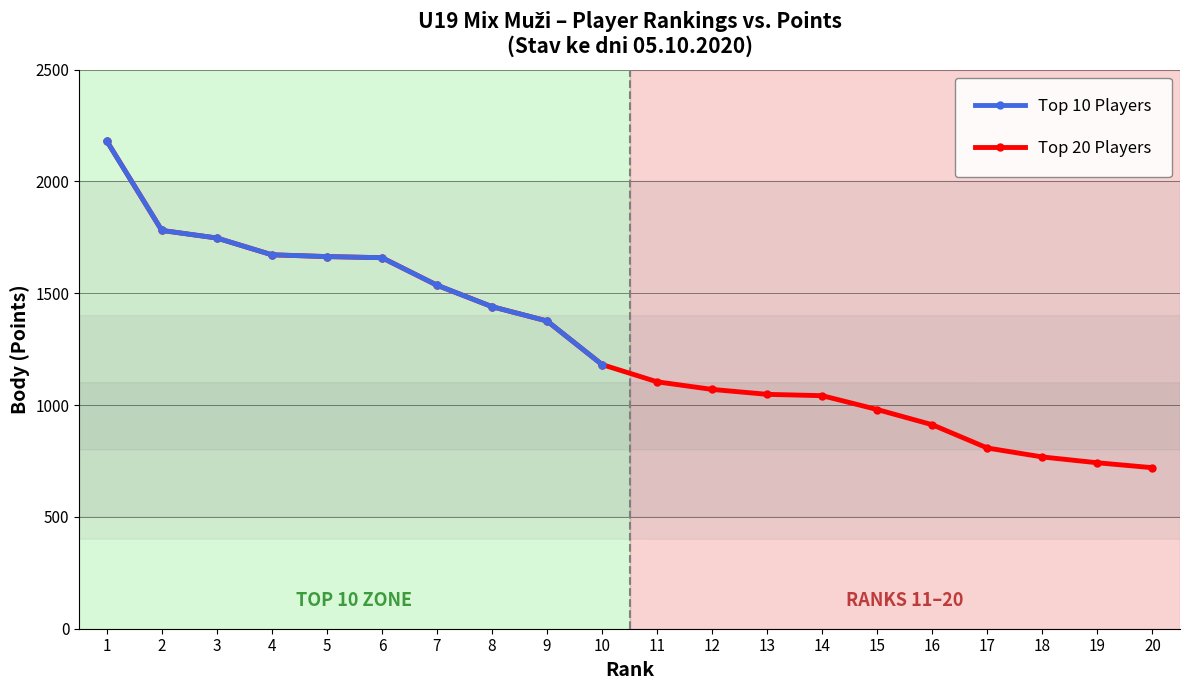

What is the value of the Top 20 Players point at the 7th from the left?

1536